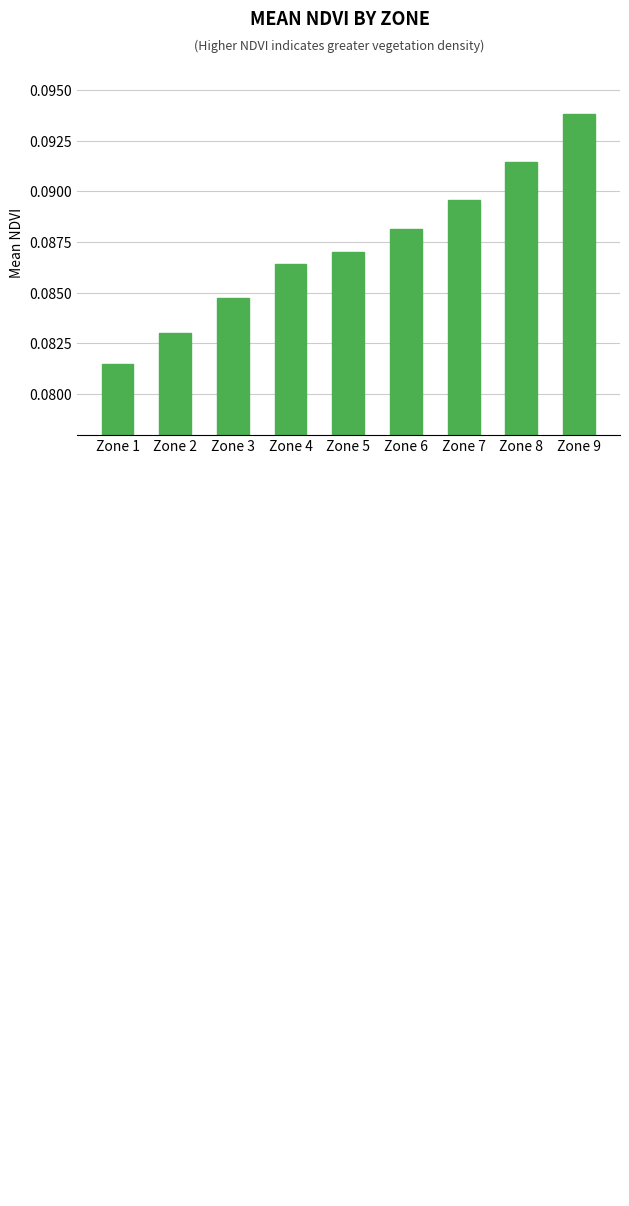

List the labels in order of value, smallest first.

Zone 1, Zone 2, Zone 3, Zone 4, Zone 5, Zone 6, Zone 7, Zone 8, Zone 9